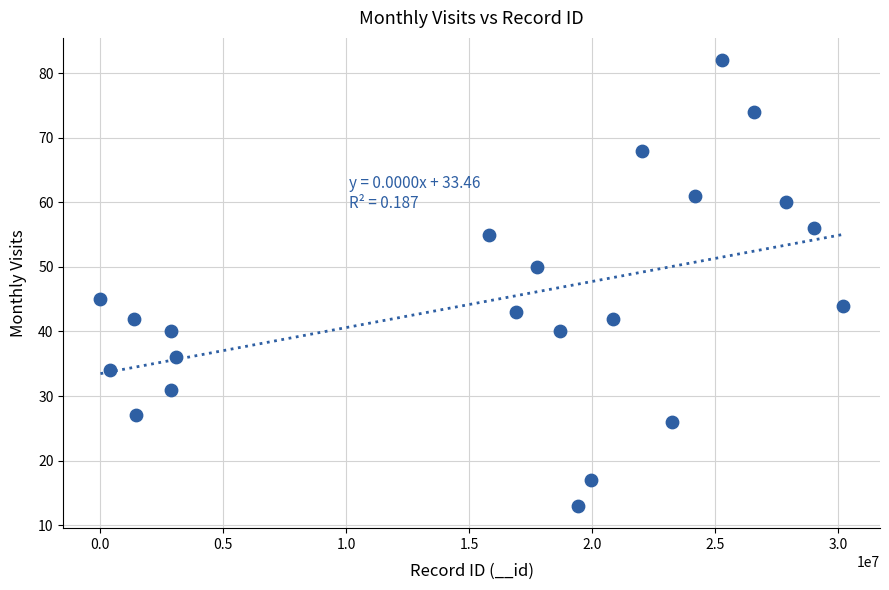

What Y value in the scatter plot is closest to 47?

45